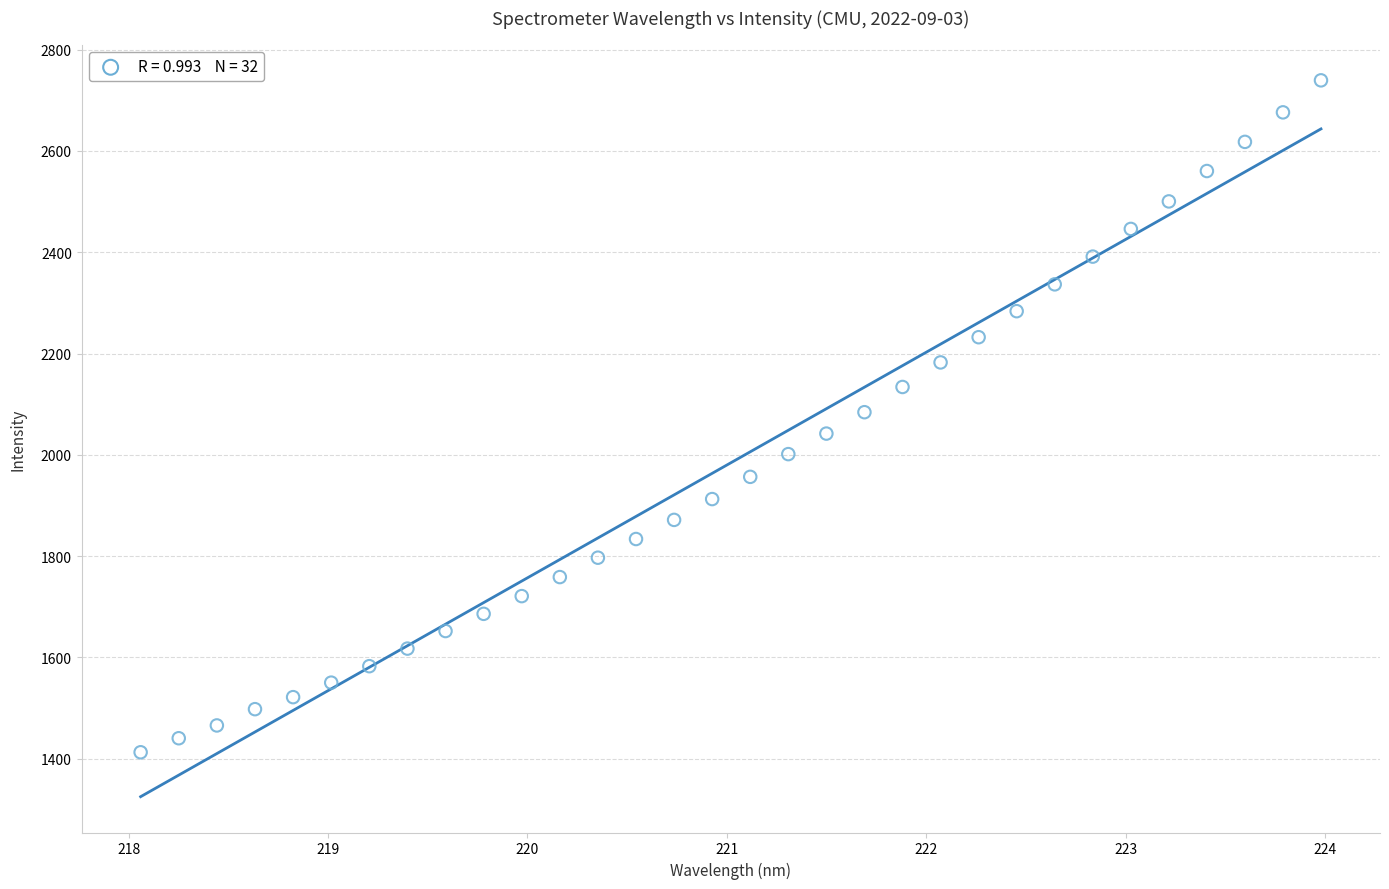

What is the range of Y values (max minus min)?

1326.7